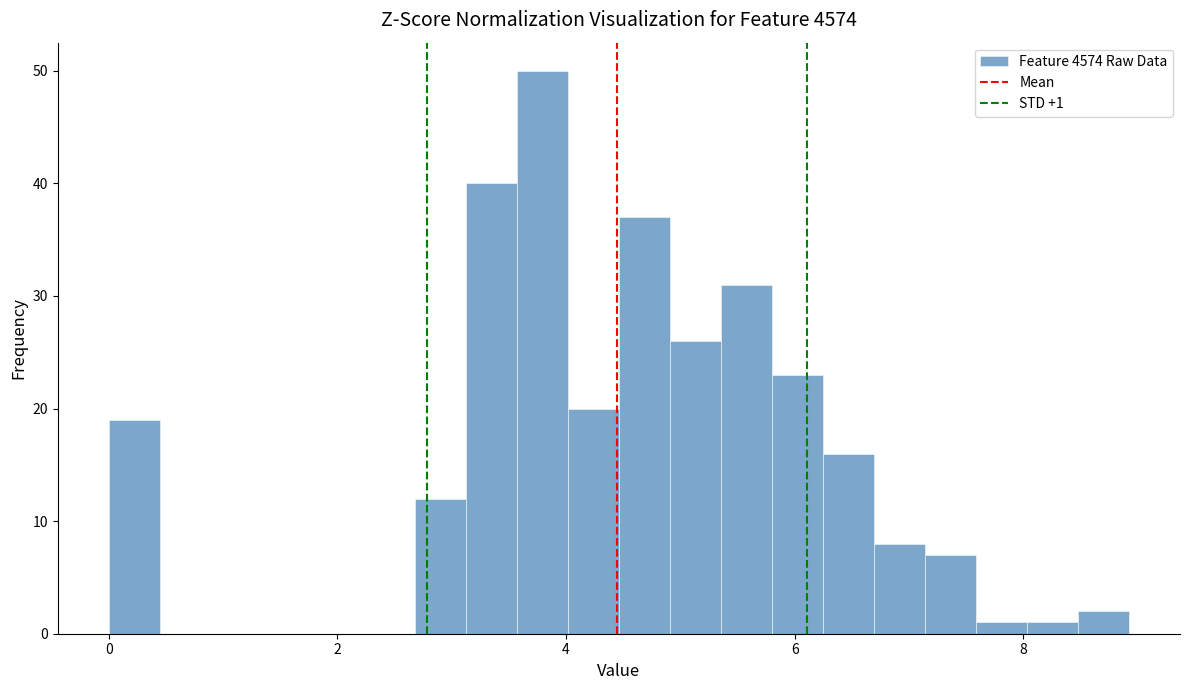

Around what value on the x-axis is the tallest bar? Give the approximate position of its centre, as read against the axis.

3.8